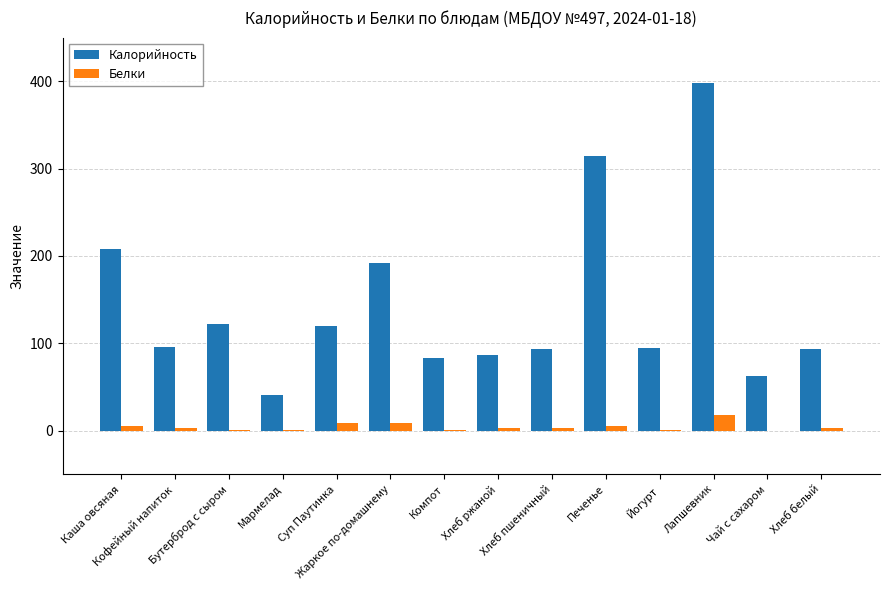

What is the greatest value displayed?

397.6